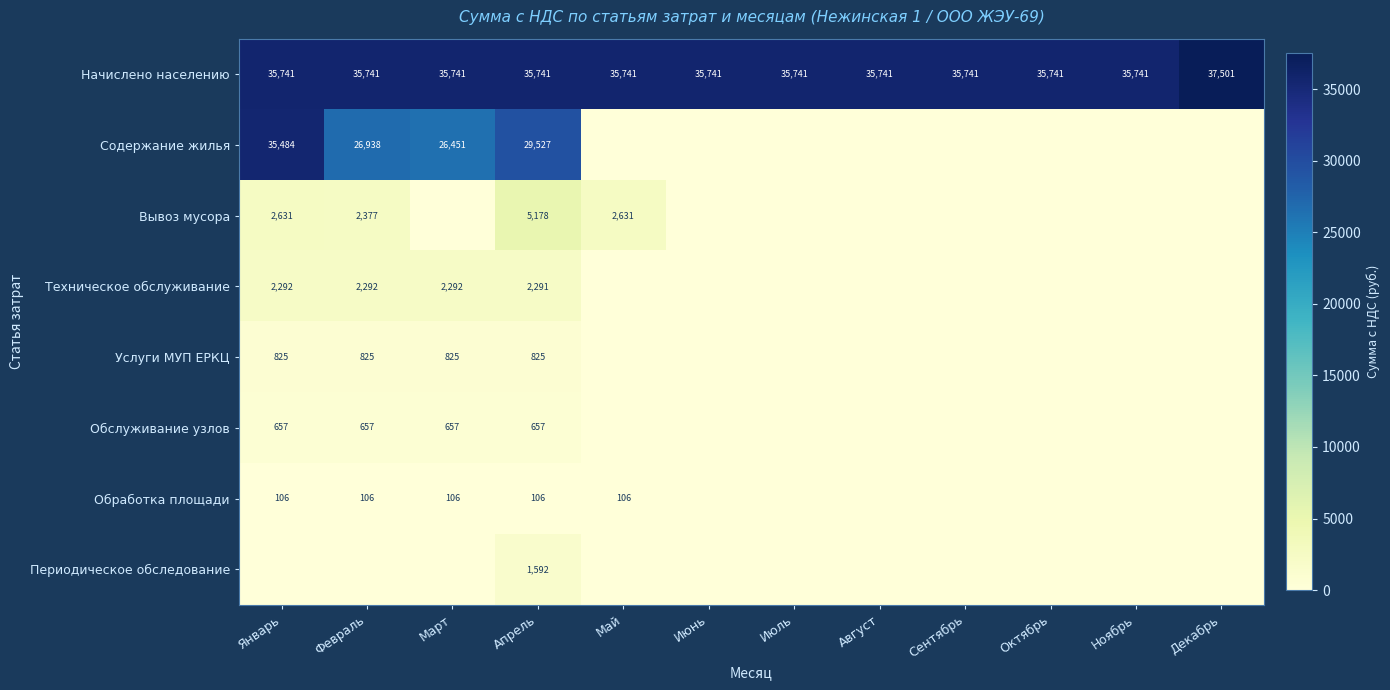

True or false: Вывоз мусора has a value of 2631 at Январь.

True